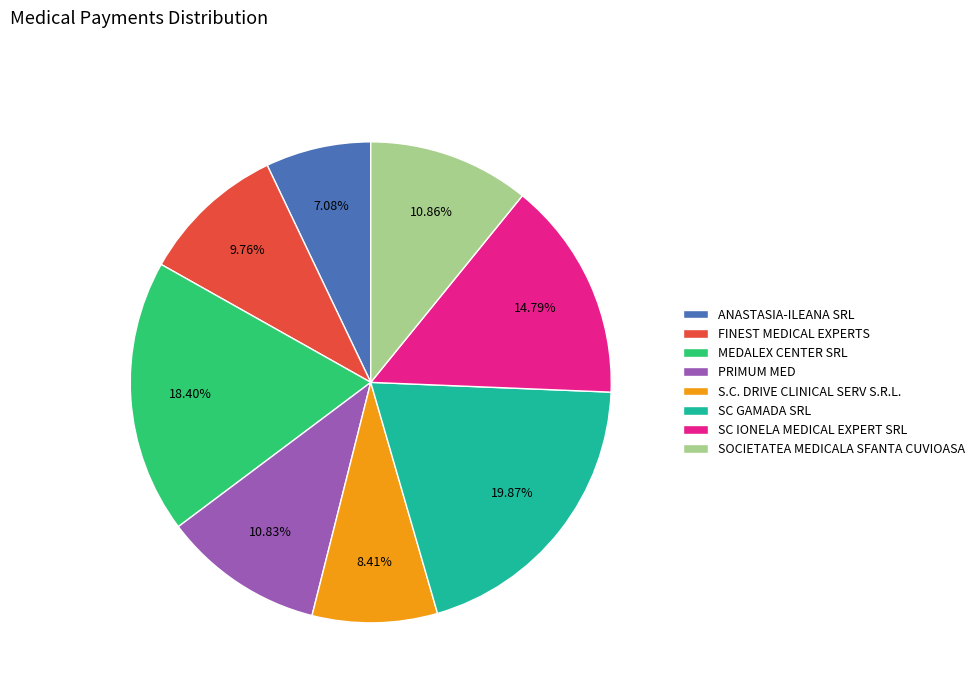

Approximately how many times larger is the value at S.C. DRIVE CLINICAL SERV S.R.L. compared to SC IONELA MEDICAL EXPERT SRL?

0.6